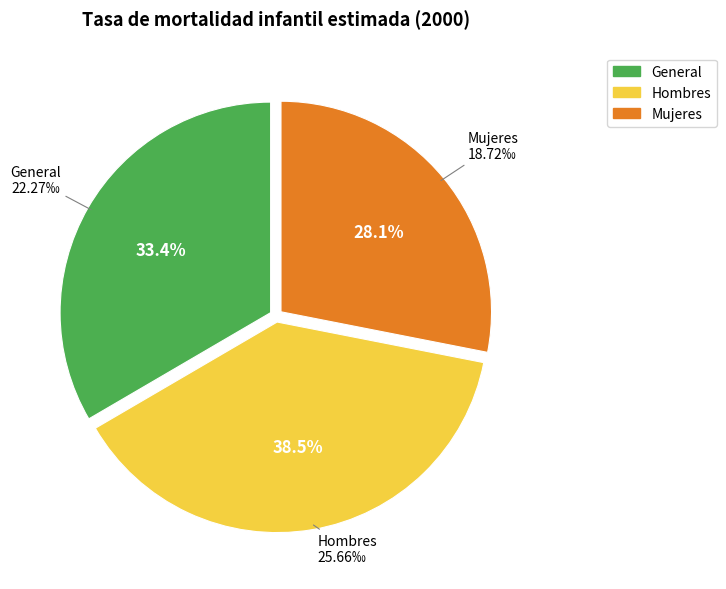

Is there any slice that represents more than half of the pie?

No